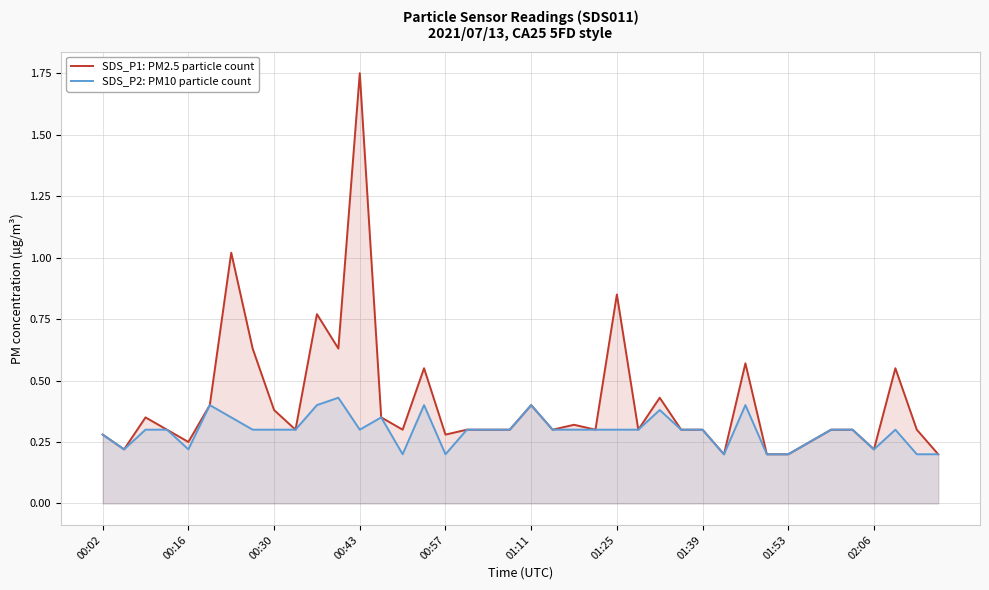

What is the difference between the second highest and second lowest values in the SDS_P1: PM2.5 particle count series?

0.8